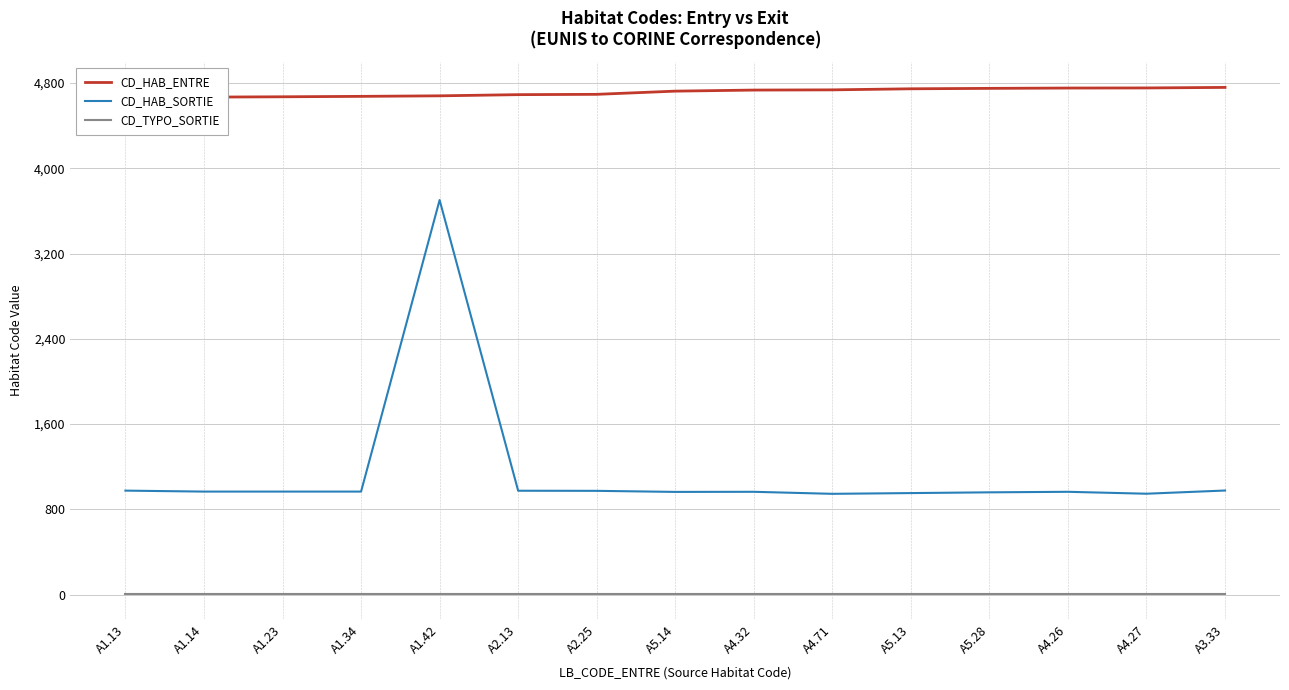

Reading left to right, list all the values displayed in this chart.

CD_HAB_ENTRE: A1.13=4667	A1.14=4668	A1.23=4671	A1.34=4675	A1.42=4680	A2.13=4691	A2.25=4694	A5.14=4724	A4.32=4734	A4.71=4736	A5.13=4746	A5.28=4750	A4.26=4753	A4.27=4754	A3.33=4759
CD_HAB_SORTIE: A1.13=975	A1.14=966	A1.23=966	A1.34=966	A1.42=3702	A2.13=974	A2.25=973	A5.14=963	A4.32=964	A4.71=945	A5.13=952	A5.28=959	A4.26=964	A4.27=946	A3.33=976
CD_TYPO_SORTIE: A1.13=6	A1.14=6	A1.23=6	A1.34=6	A1.42=6	A2.13=6	A2.25=6	A5.14=6	A4.32=6	A4.71=6	A5.13=6	A5.28=6	A4.26=6	A4.27=6	A3.33=6